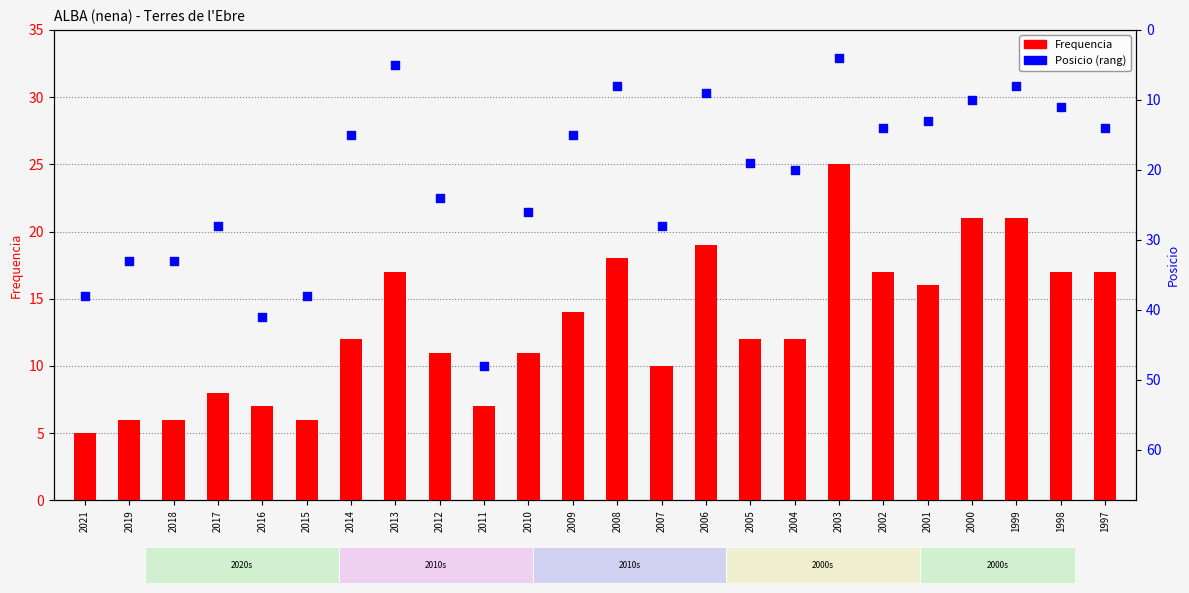

What is the total value across all series at 2009?

29